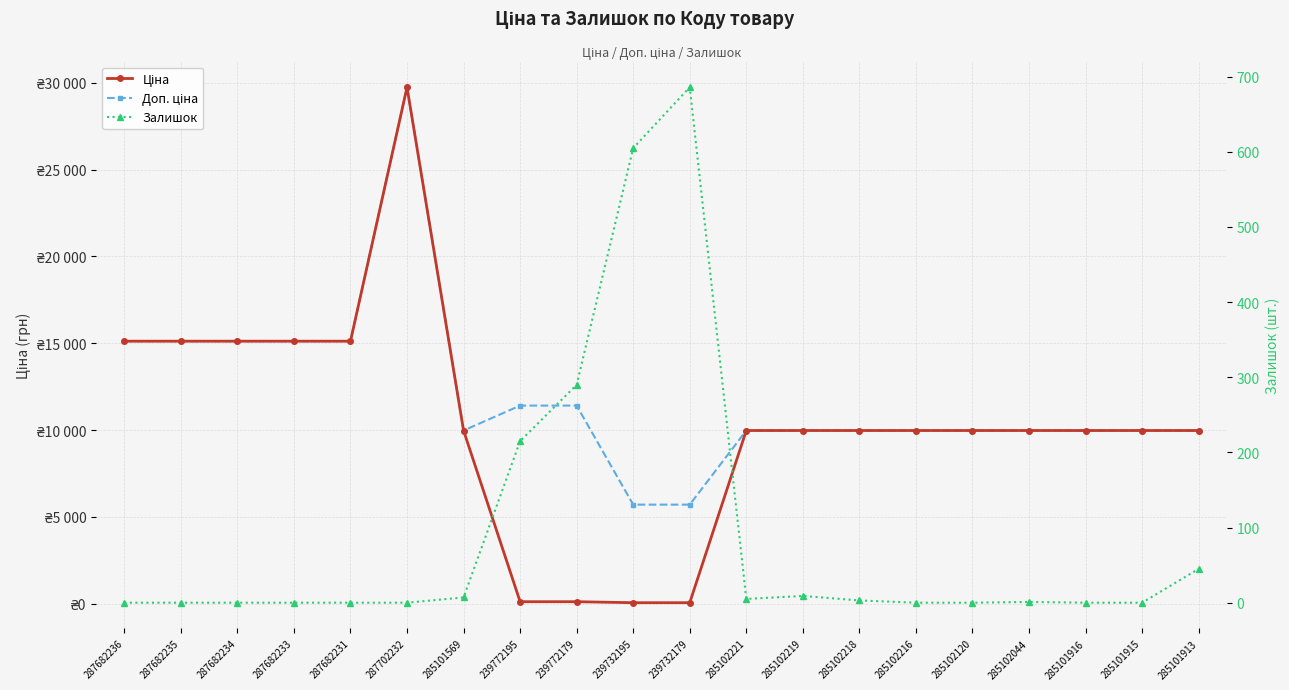

At which label does Залишок reach its minimum?

287682236